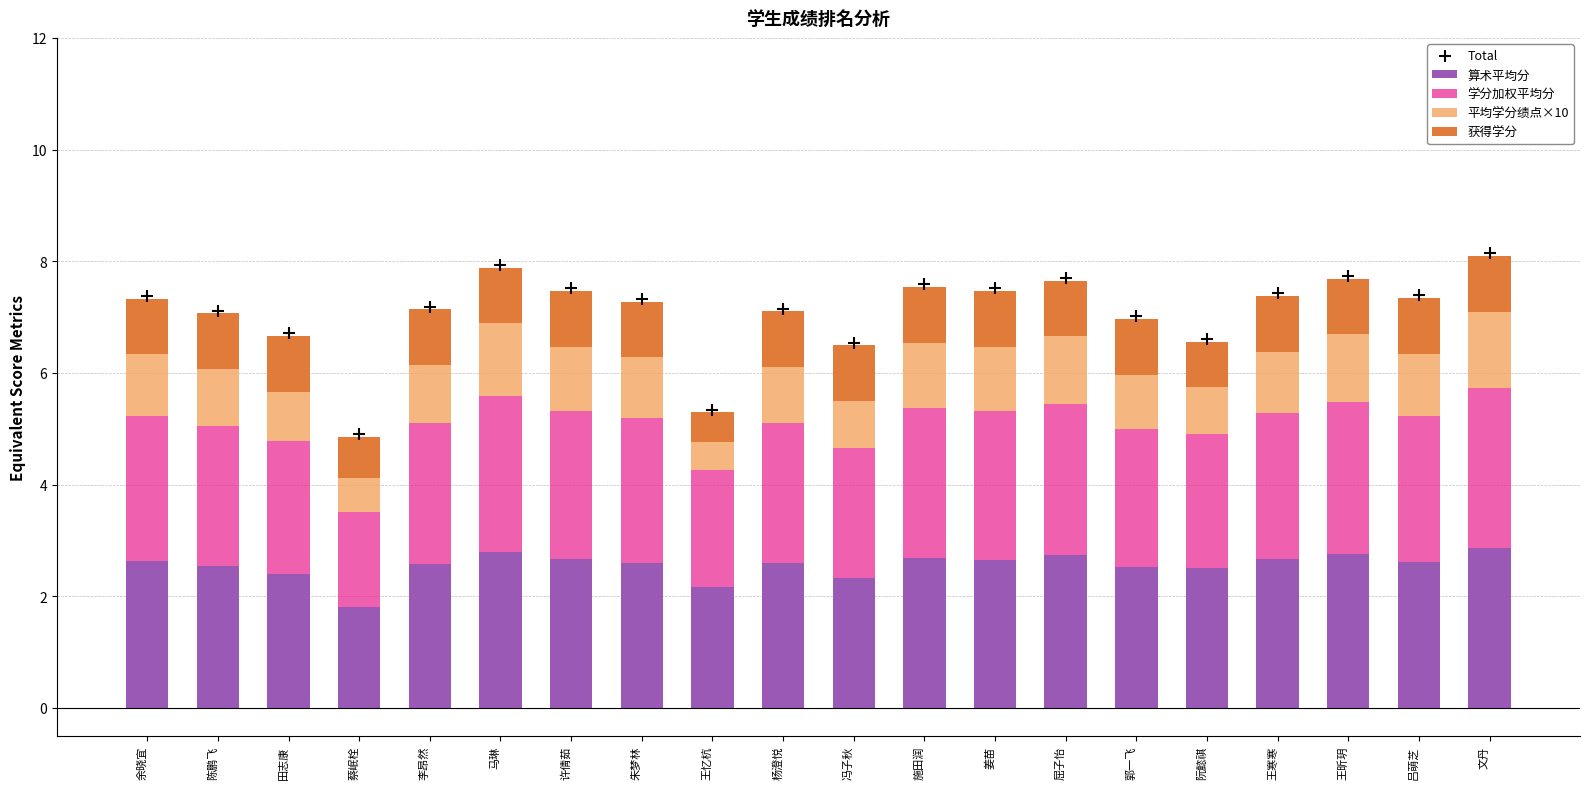

Is the value of 平均学分绩点×10 at 郭一飞 greater than the value of 学分加权平均分 at 吕萌芝?

No